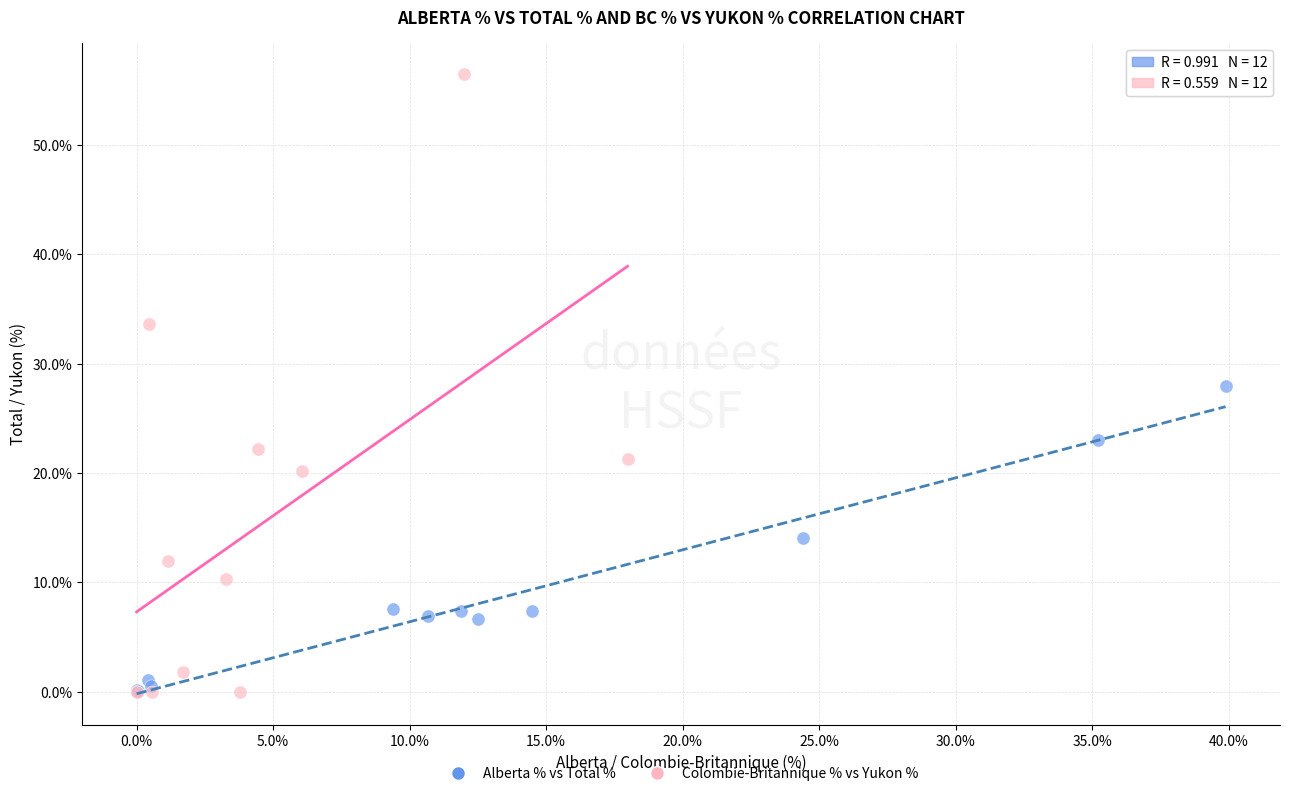

Which series has the widest spread of Y values?

Colombie-Britannique % vs Yukon %